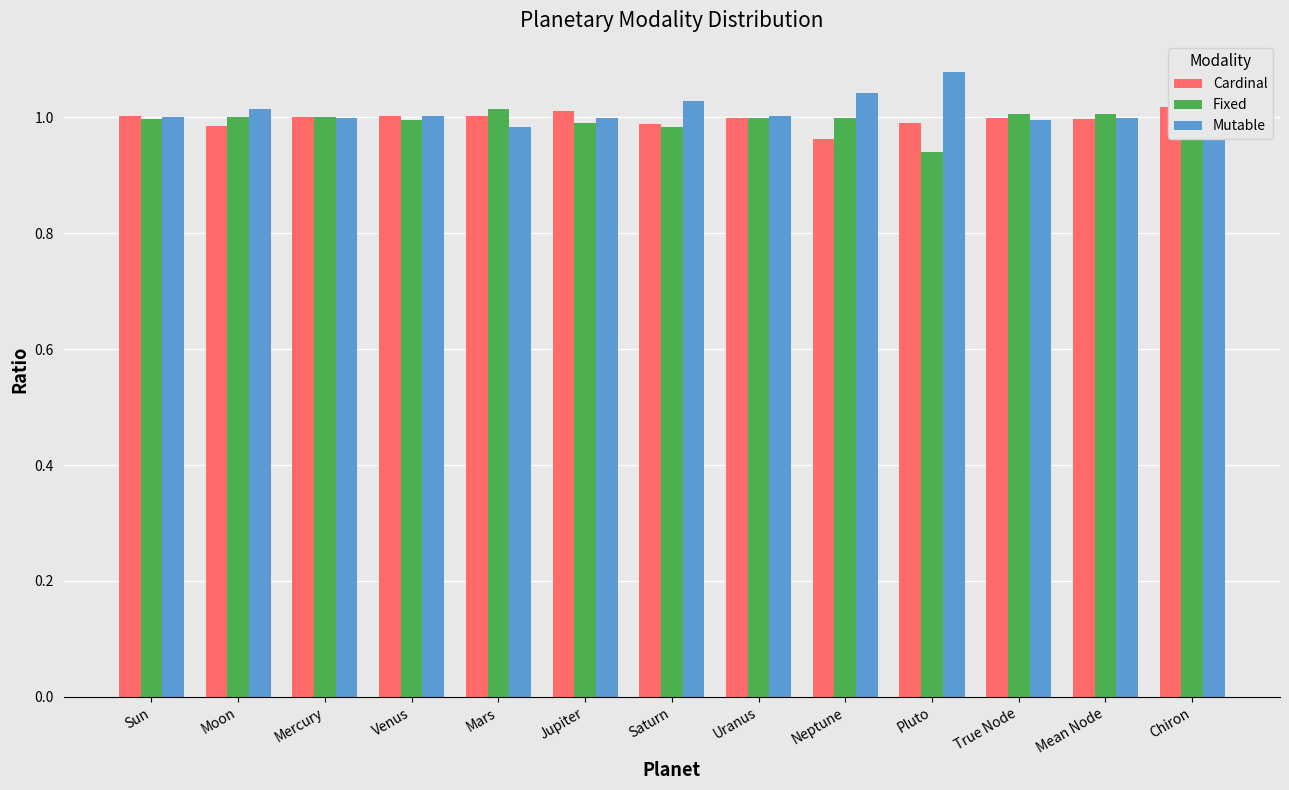

How many series are shown in this chart?

3